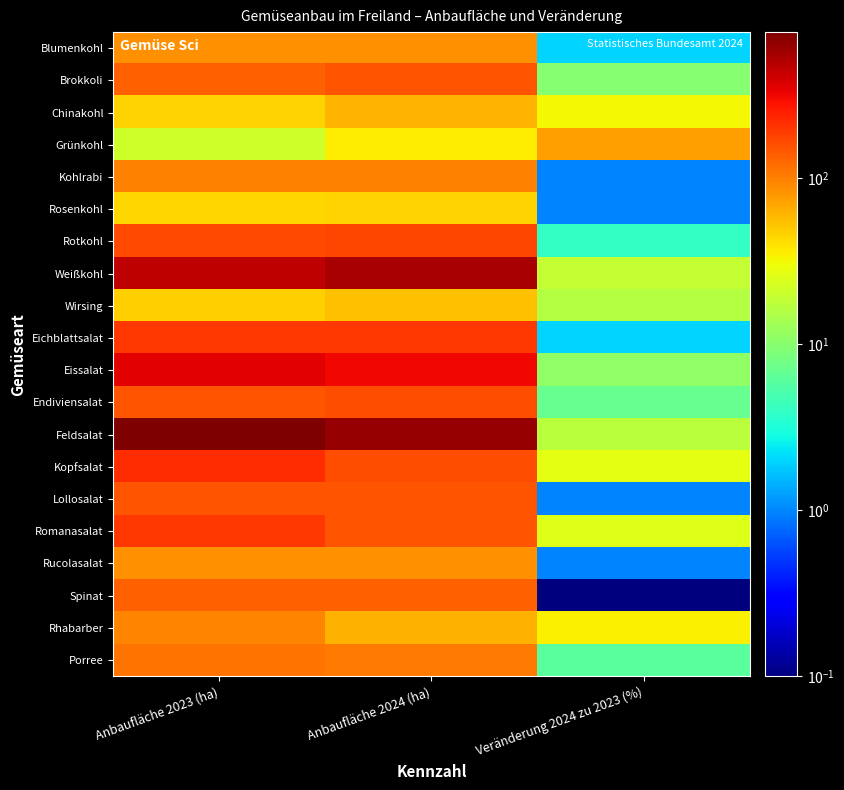

How many series are shown in this chart?

20